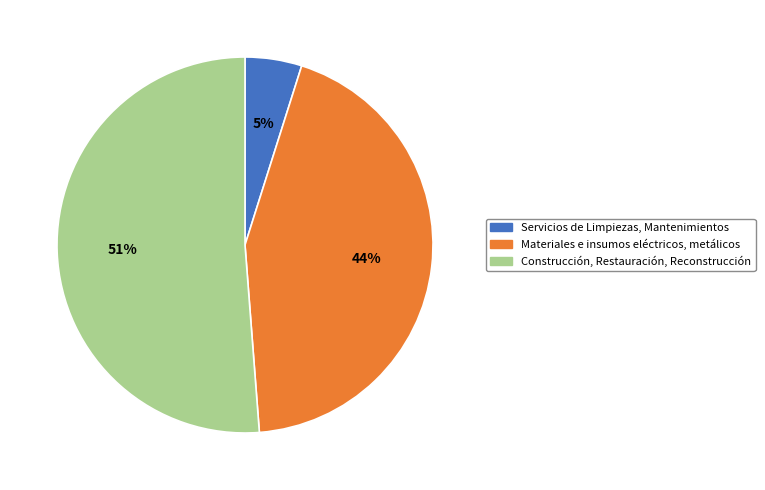

How many slices are in this pie chart?

3